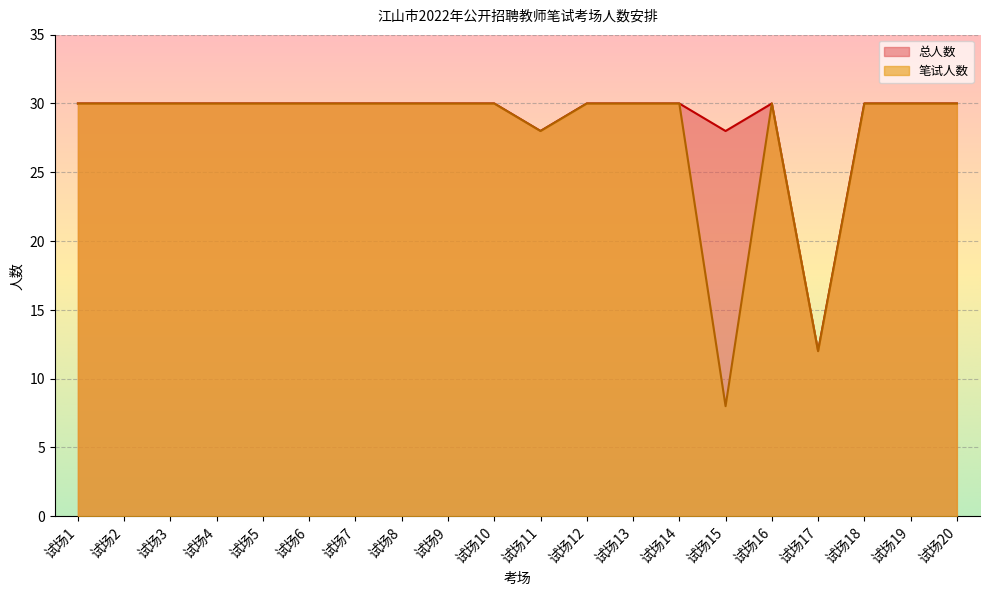

Reading left to right, what are all the values shown in this chart?

笔试人数: 30	30	30	30	30	30	30	30	30	30	28	30	30	30	8	30	12	30	30	30
总人数: 30	30	30	30	30	30	30	30	30	30	28	30	30	30	28	30	12	30	30	30